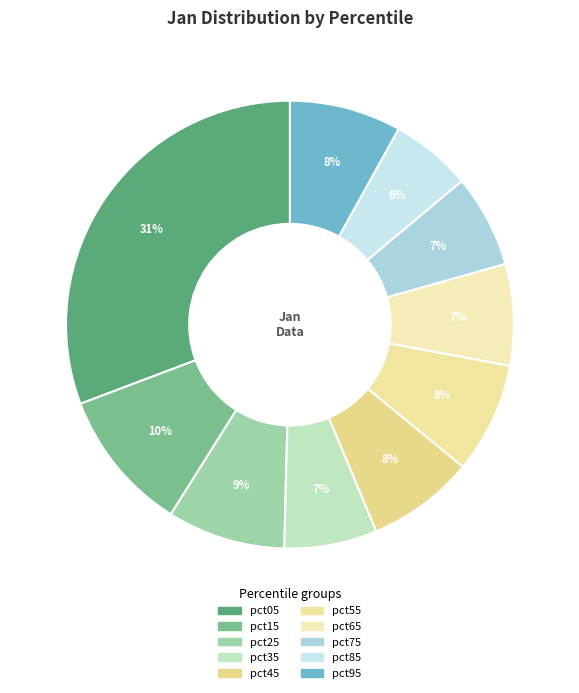

Count the number of slices in the pie.

10